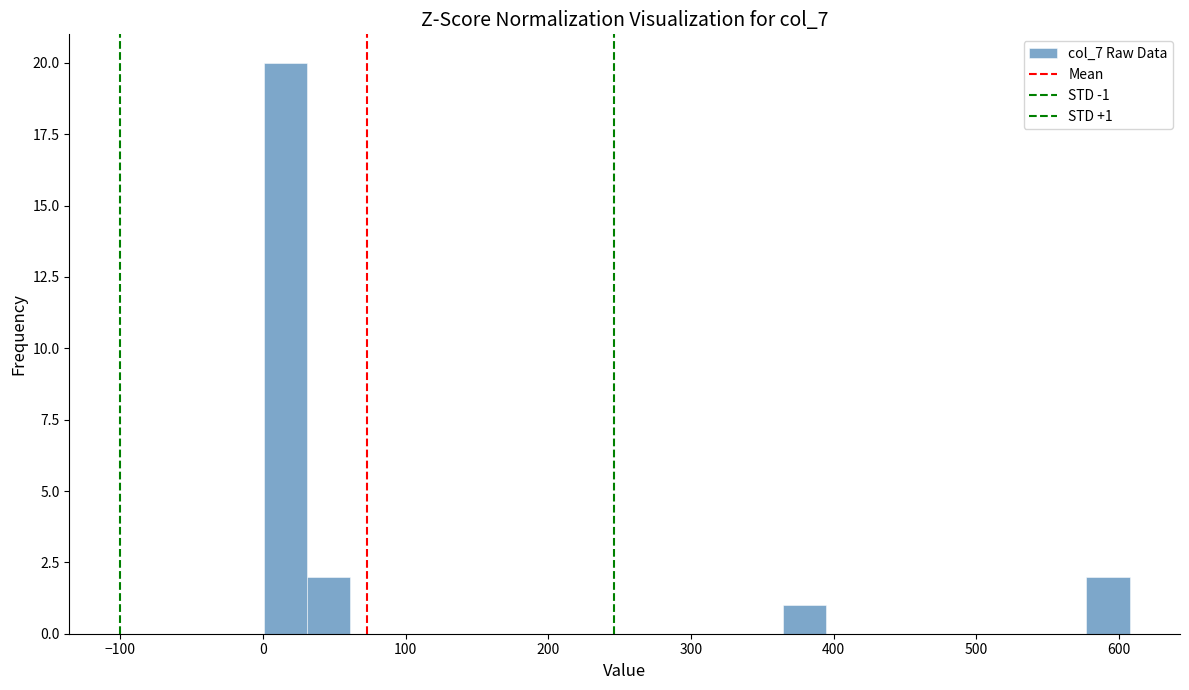

Around what value on the x-axis is the tallest bar? Give the approximate position of its centre, as read against the axis.

20